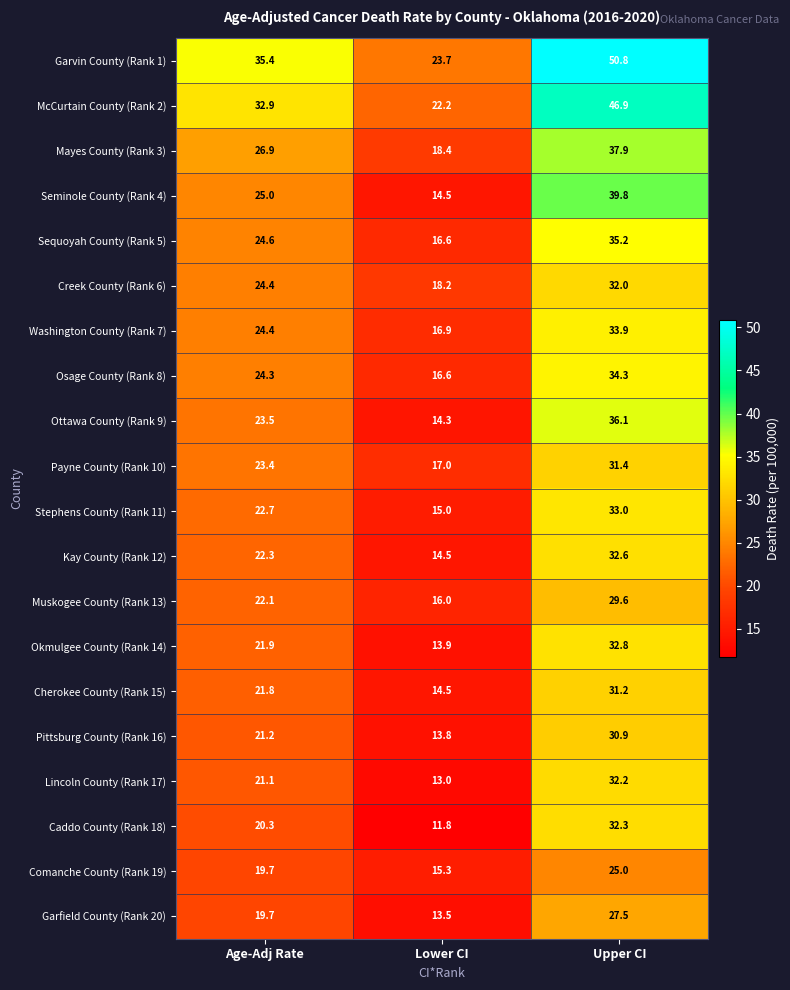

What is the sum of the Sequoyah County (Rank 5) values at Upper CI and Lower CI?

51.8